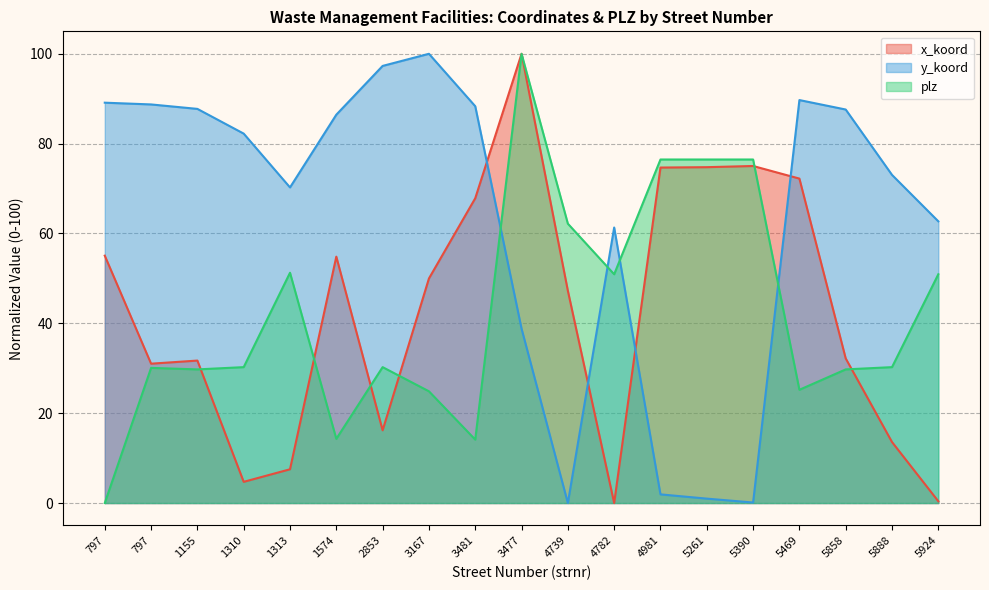

How many data points in x_koord are above 47?

10